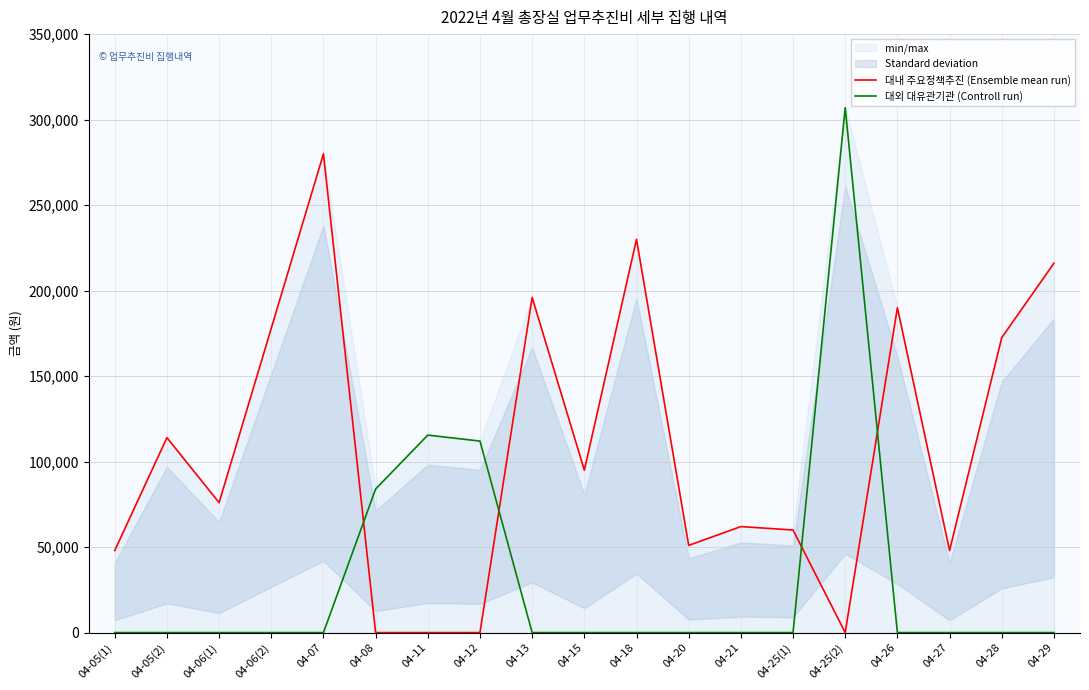

What value does the 대내 주요정책추진 (Ensemble mean run) series have at 04-15, to the nearest 100?

95000